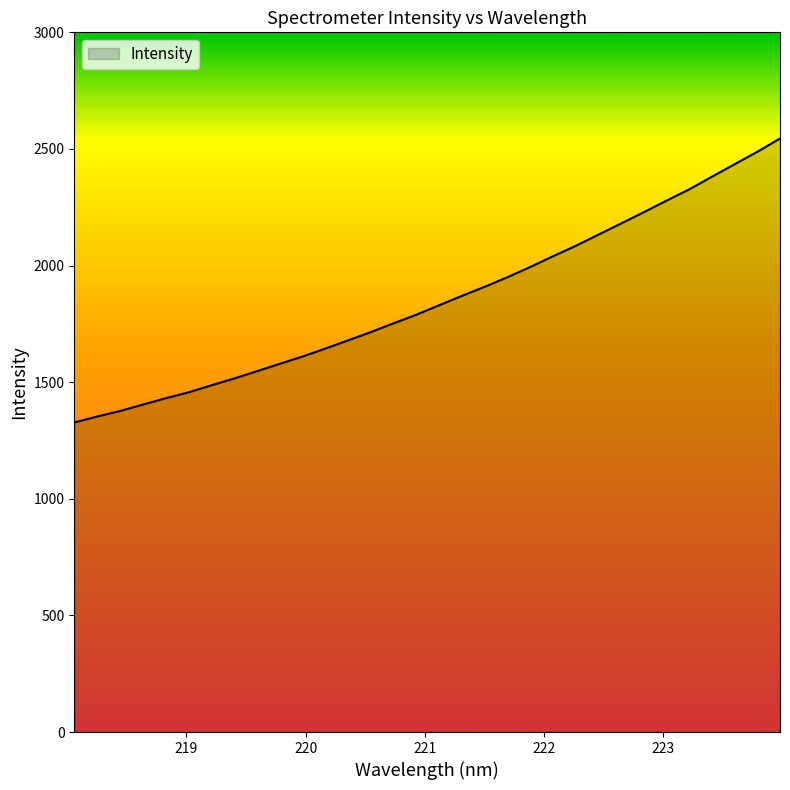

What is the maximum value shown in the chart?

2544.9